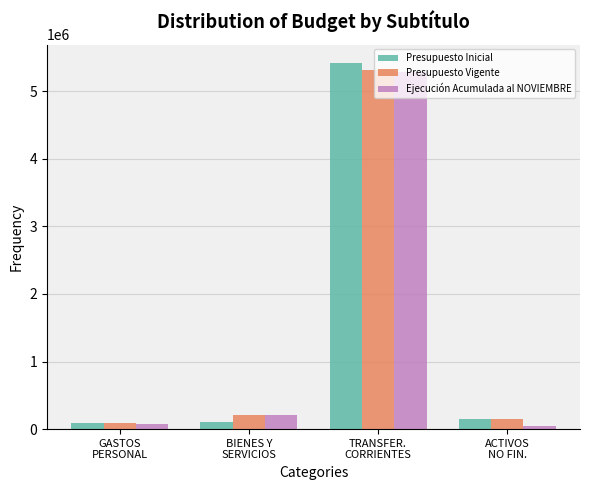

At which label is Ejecución Acumulada al NOVIEMBRE closest to 2660878?

BIENES Y
SERVICIOS